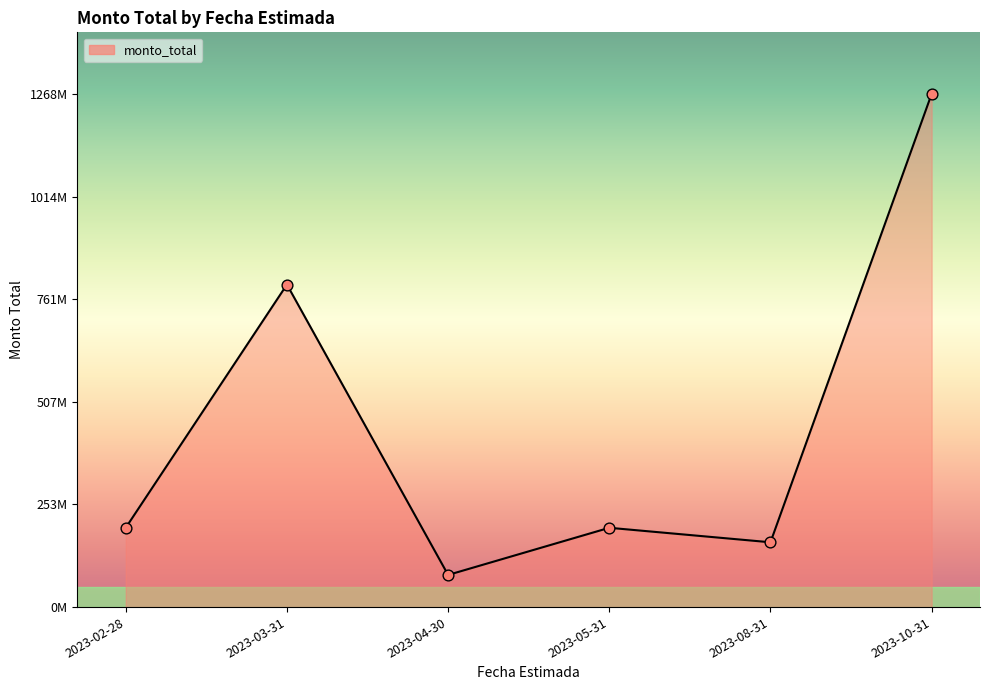

Between 2023-05-31 and 2023-10-31, which is larger?

2023-10-31